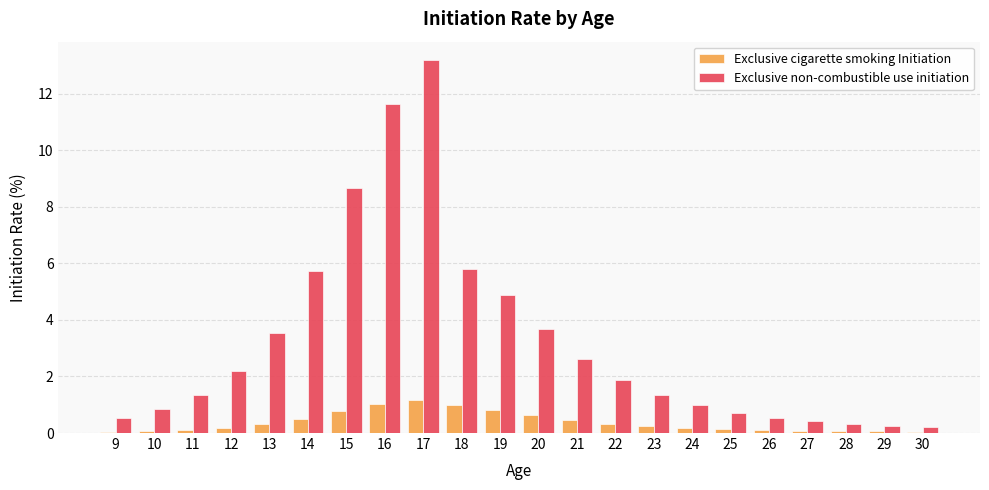

What are all the series names shown in the legend?

Exclusive cigarette smoking Initiation, Exclusive non-combustible use initiation